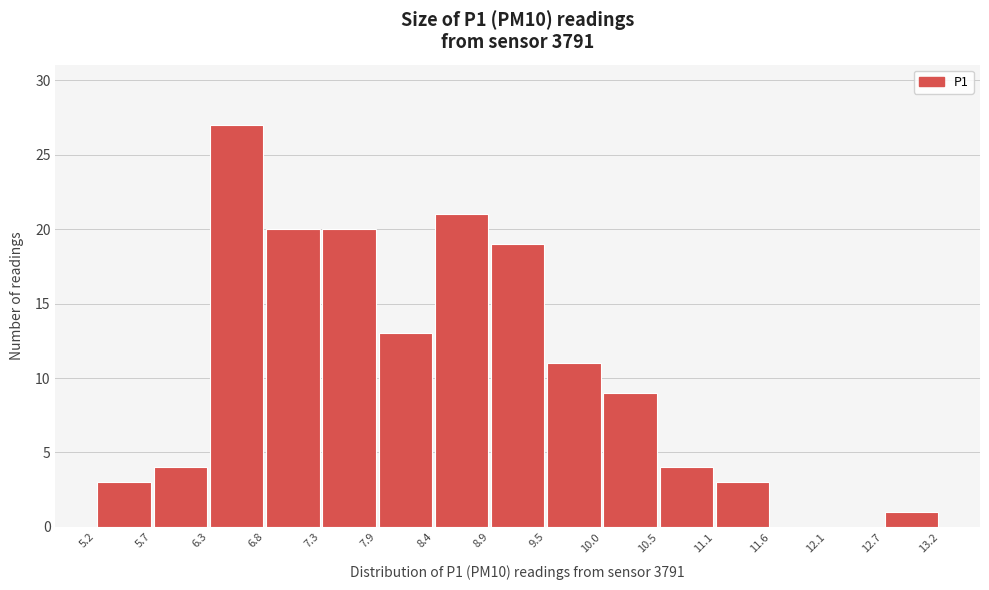

Reading left to right, list every bar in this chart as the range it spans on the x-axis followed by its height. The values are not printed on the chart, so give them approximately, as read against the axis.

5.2 to 5.7: 3
5.7 to 6.3: 4
6.3 to 6.8: 27
6.8 to 7.3: 20
7.3 to 7.9: 20
7.9 to 8.4: 13
8.4 to 8.9: 21
8.9 to 9.5: 19
9.5 to 10.0: 11
10.0 to 10.5: 9
10.5 to 11.1: 4
11.1 to 11.6: 3
11.6 to 12.1: 0
12.1 to 12.7: 0
12.7 to 13.2: 1